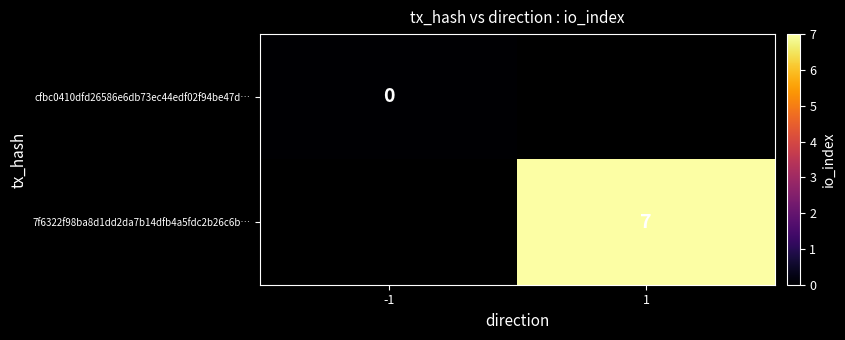

The 7f6322f98ba8d1dd2da7b14dfb4a5fdc2b26c6b… series shows 7 at 1. True or false?

True